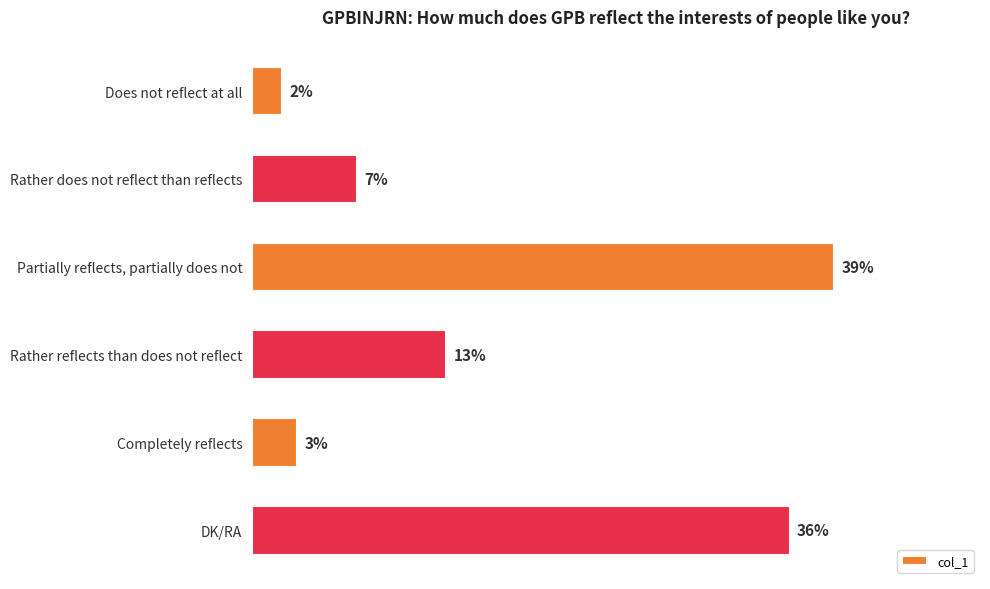

Rank the categories by value from lowest to highest.

Does not reflect at all, Completely reflects, Rather does not reflect than reflects, Rather reflects than does not reflect, DK/RA, Partially reflects, partially does not